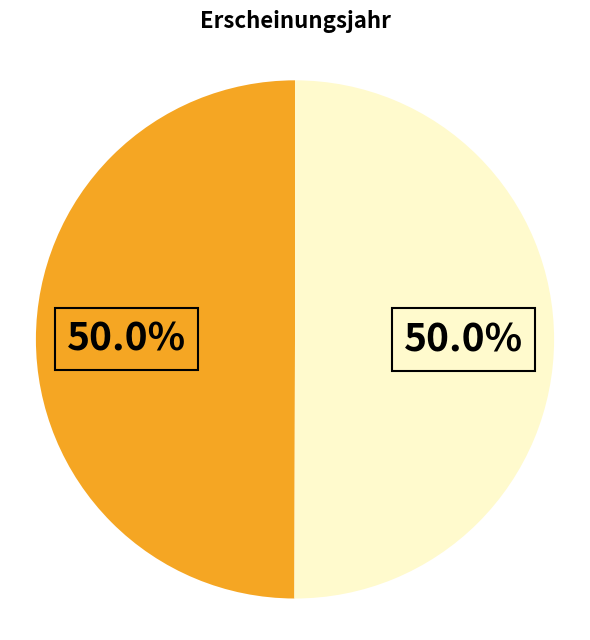

Rank the categories by value from lowest to highest.

OPUS4-16098, OPUS4-22481